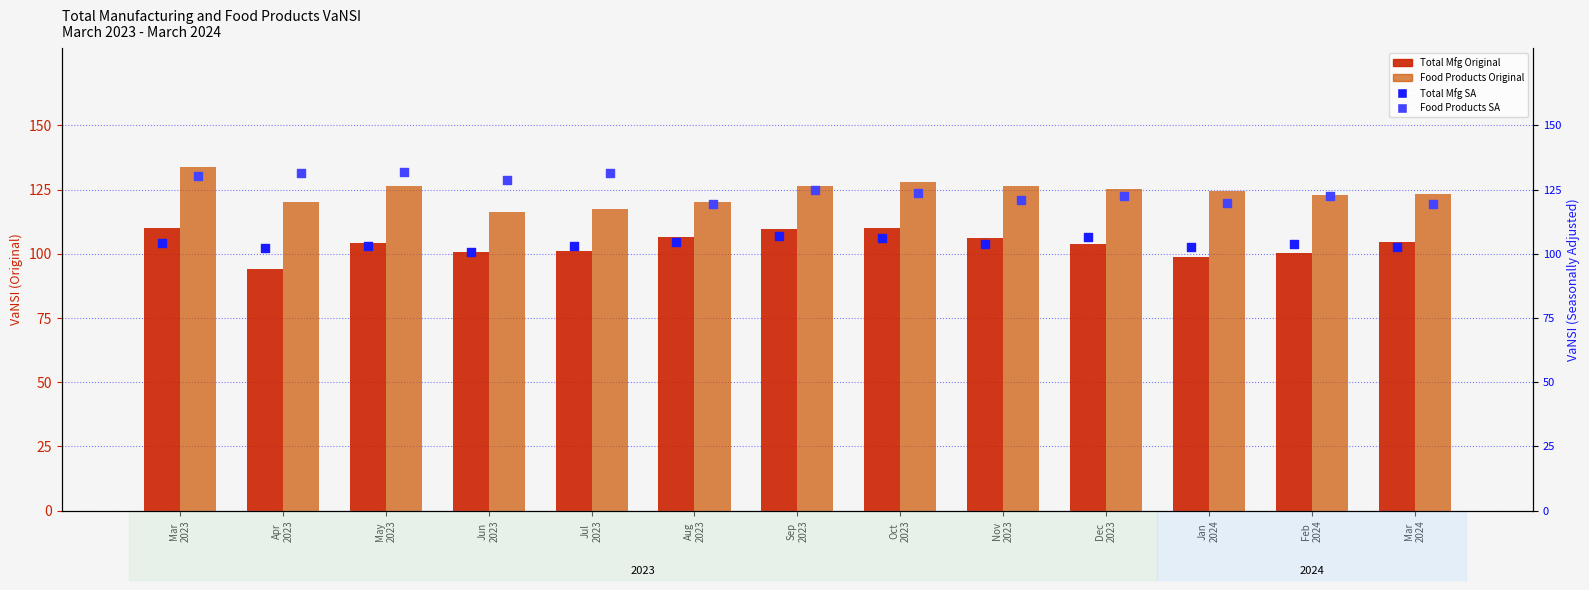

What are all the series names shown in the legend?

Total Mfg Original, Food Products Original, Total Mfg SA, Food Products SA